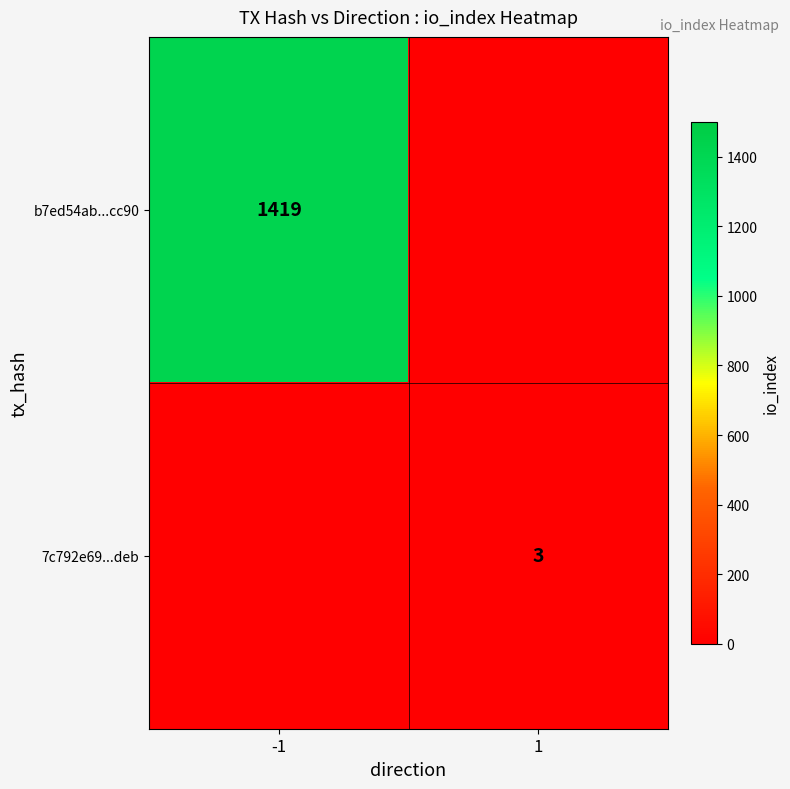

The value of b7ed54ab...cc90 at -1 is 946. True or false?

False